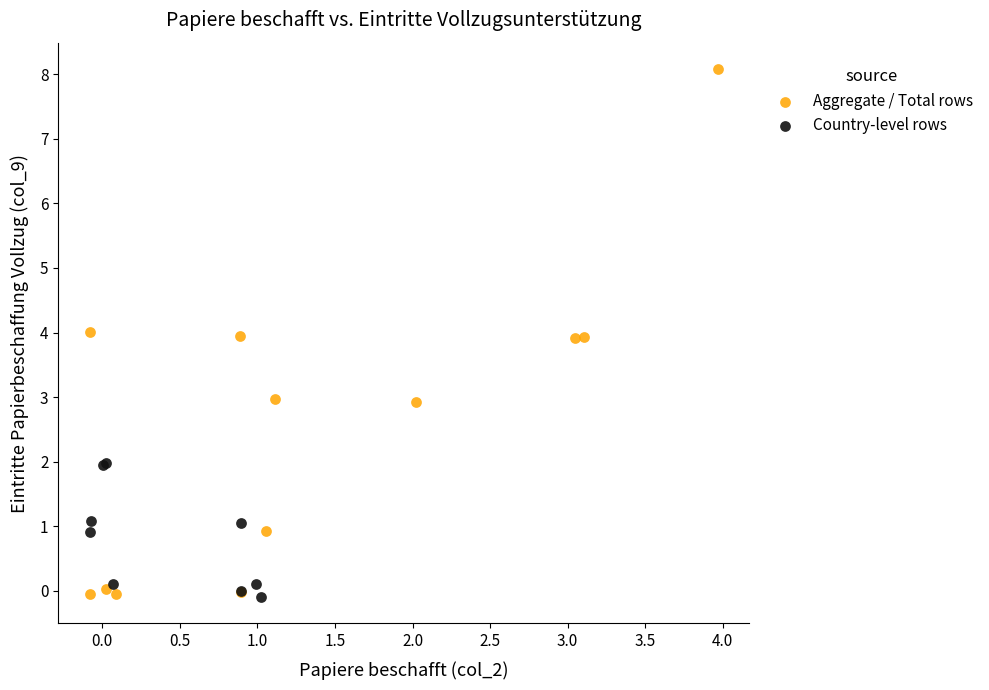

Which series has the largest Y range (max minus min)?

Aggregate / Total rows